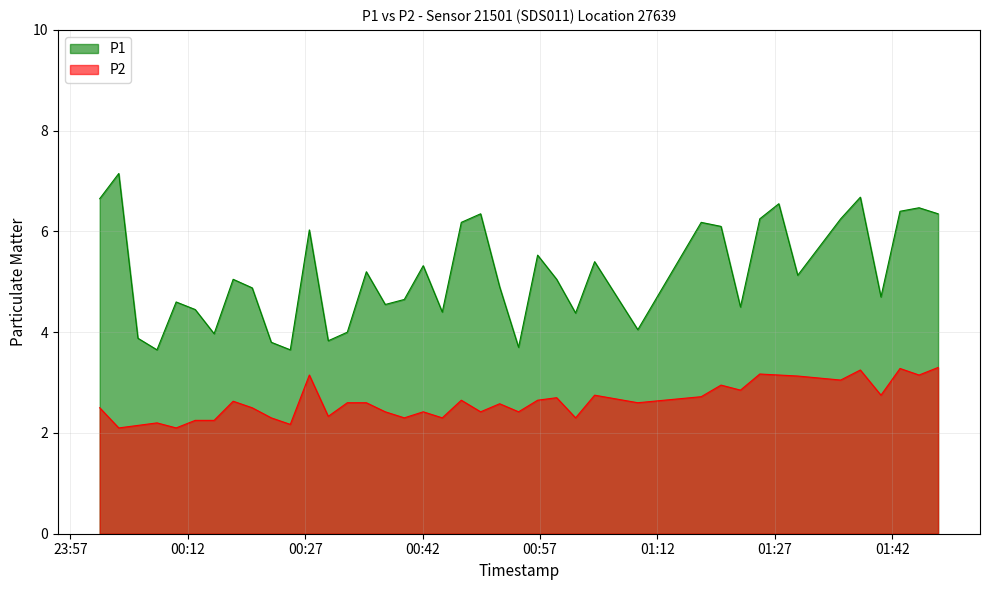

True or false: P2 and P1 intersect in this chart.

False